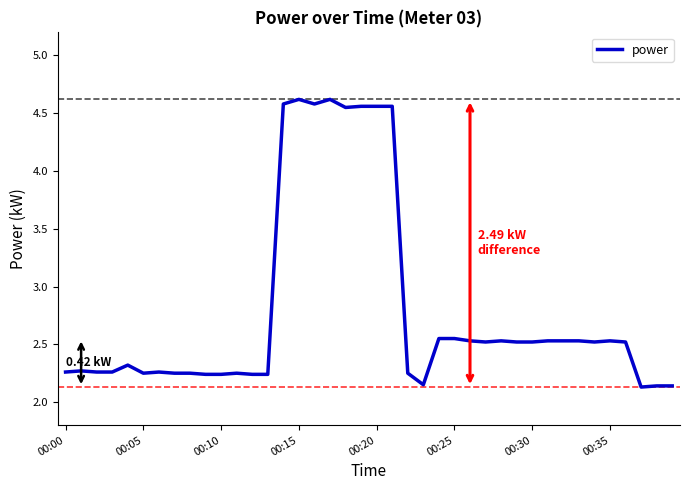

What is the label of the 4th point from the right?

36